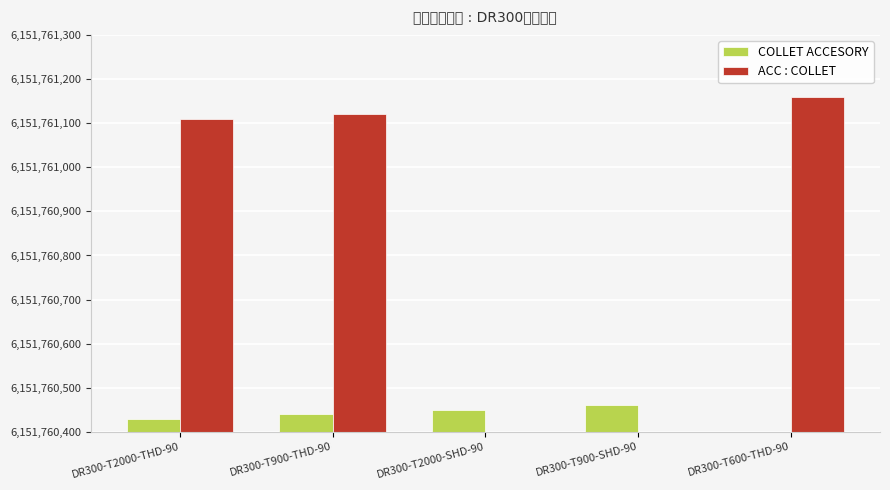

How many values in ACC : COLLET are above zero?

3